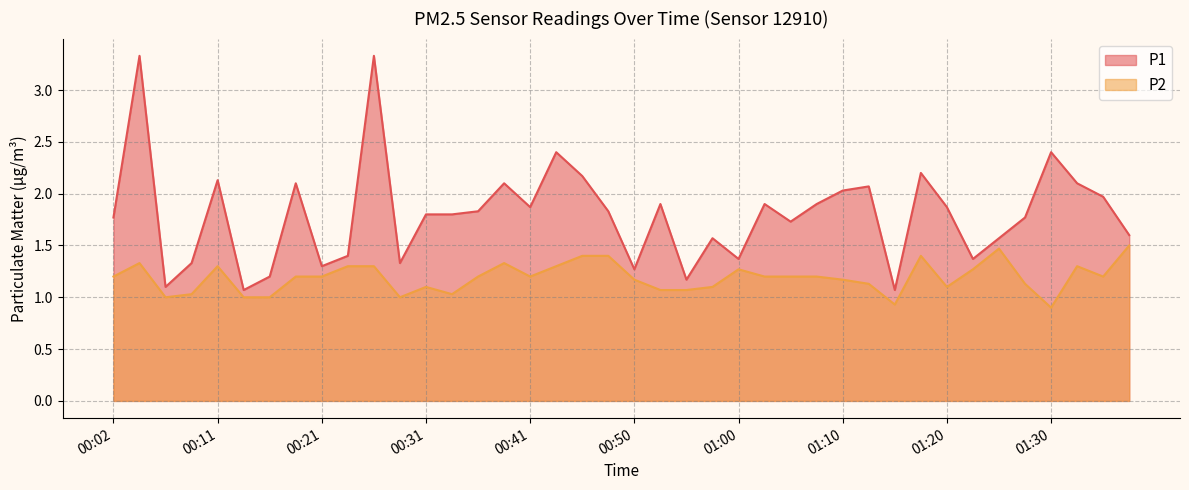

Rank the categories by P2 value from highest to lowest.

01:37, 01:25, 00:45, 00:48, 01:17, 00:04, 00:38, 00:11, 00:24, 00:26, 00:43, 01:32, 01:00, 01:22, 00:02, 00:19, 00:21, 00:36, 00:41, 01:03, 01:05, 01:08, 01:34, 00:50, 01:10, 01:13, 01:27, 00:31, 00:58, 01:20, 00:53, 00:55, 00:09, 00:33, 00:07, 00:14, 00:16, 00:28, 01:15, 01:30